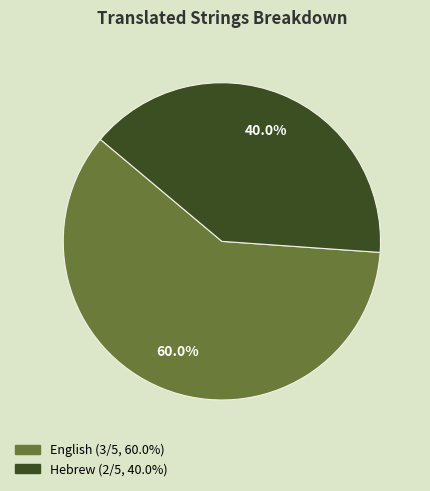

How many segments does this pie chart have?

2